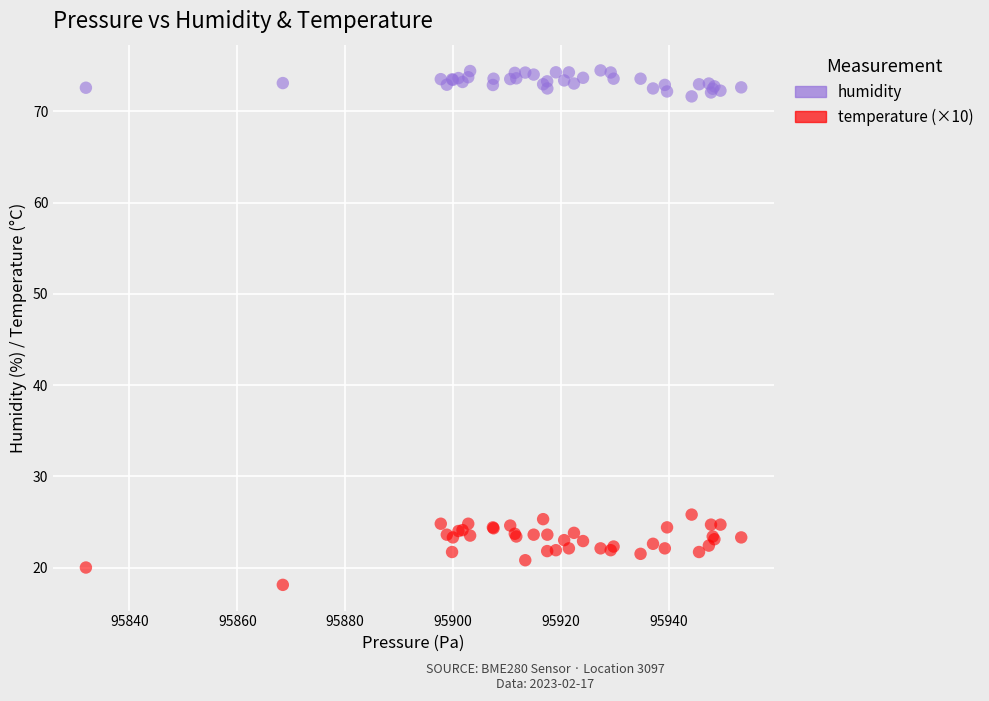

Which series contains the highest Y value?

humidity